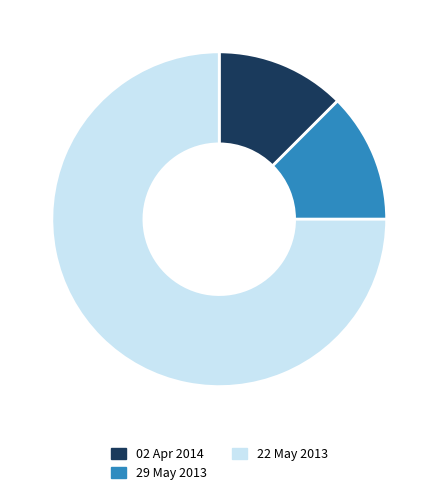

What is the largest slice in the pie chart?

22 May 2013